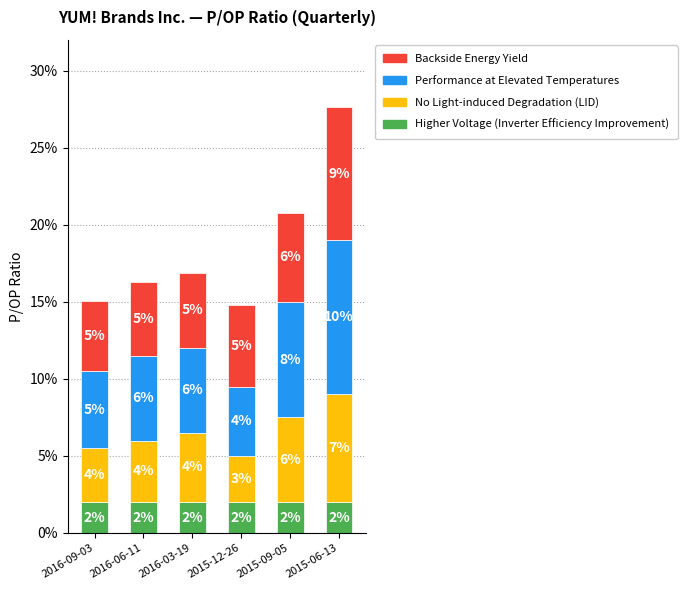

Reading left to right, list the values for the Higher Voltage (Inverter Efficiency Improvement) series.

2016-09-03=2.0	2016-06-11=2.0	2016-03-19=2.0	2015-12-26=2.0	2015-09-05=2.0	2015-06-13=2.0